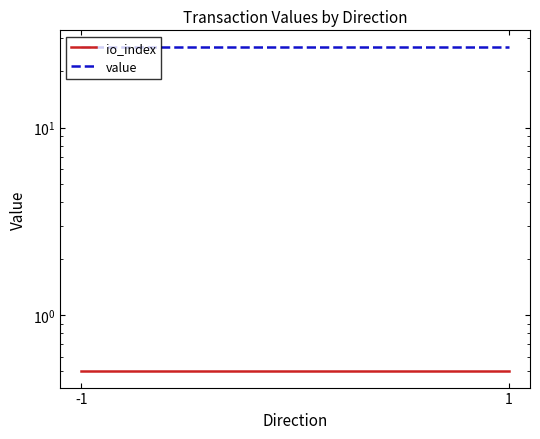

Which series has the largest total across all categories?

value